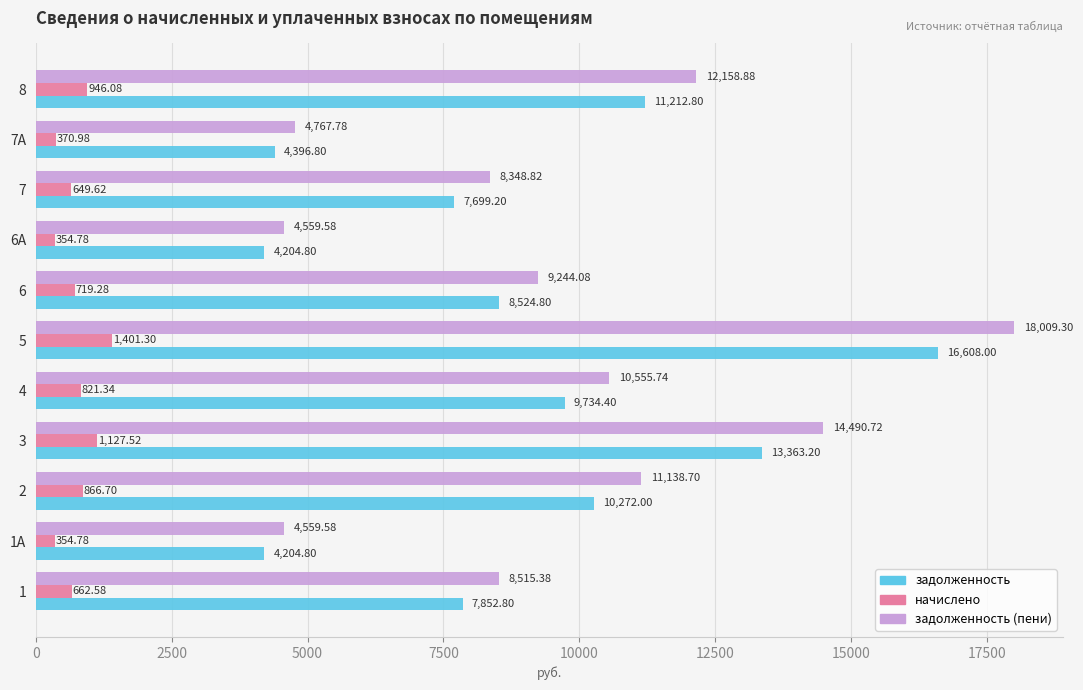

What is the difference between the second highest and second lowest values in the задолженность series?

9158.4